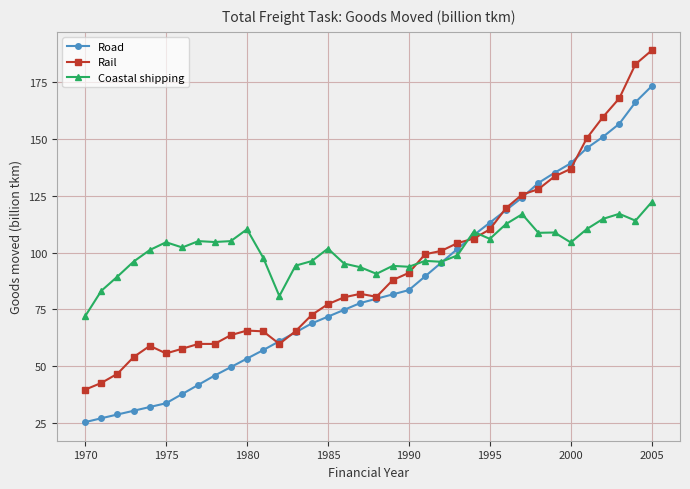

List the series in order of their overall mean, lowest first.

Road, Rail, Coastal shipping